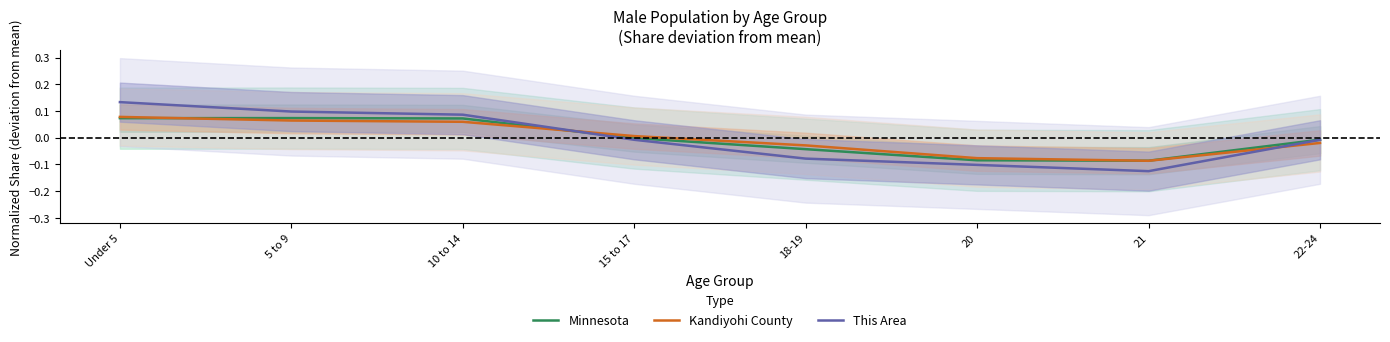

How many values in the Minnesota series are below 0?

5